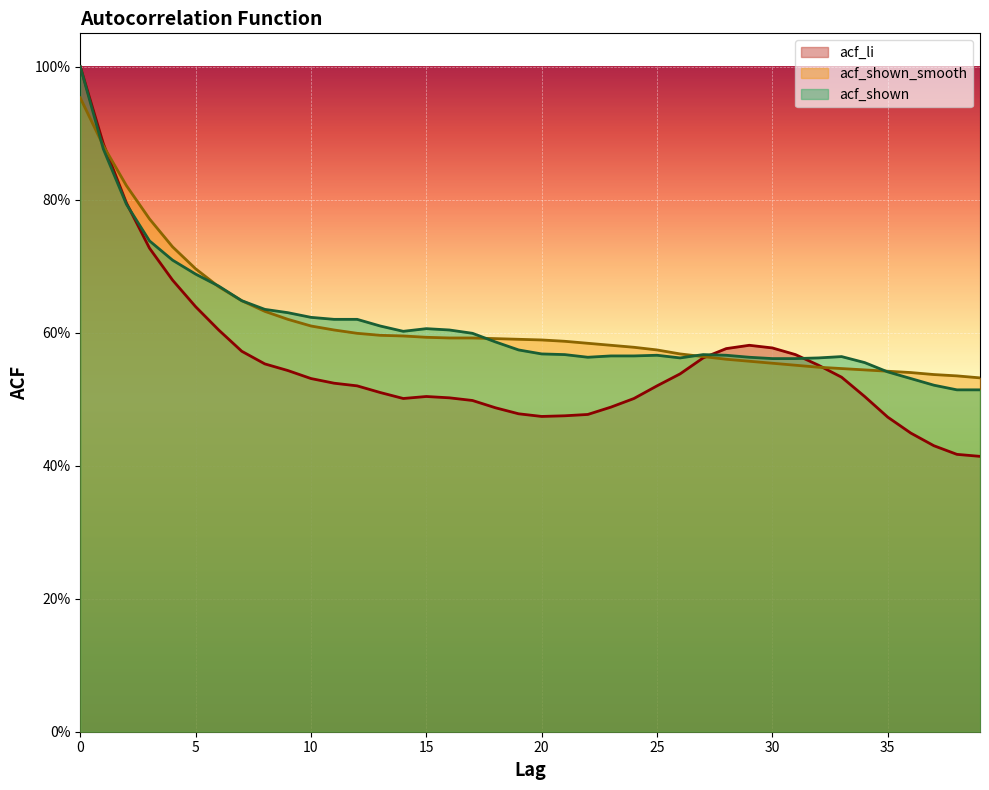

What is the value of the acf_shown point at the 5th from the left?

0.7